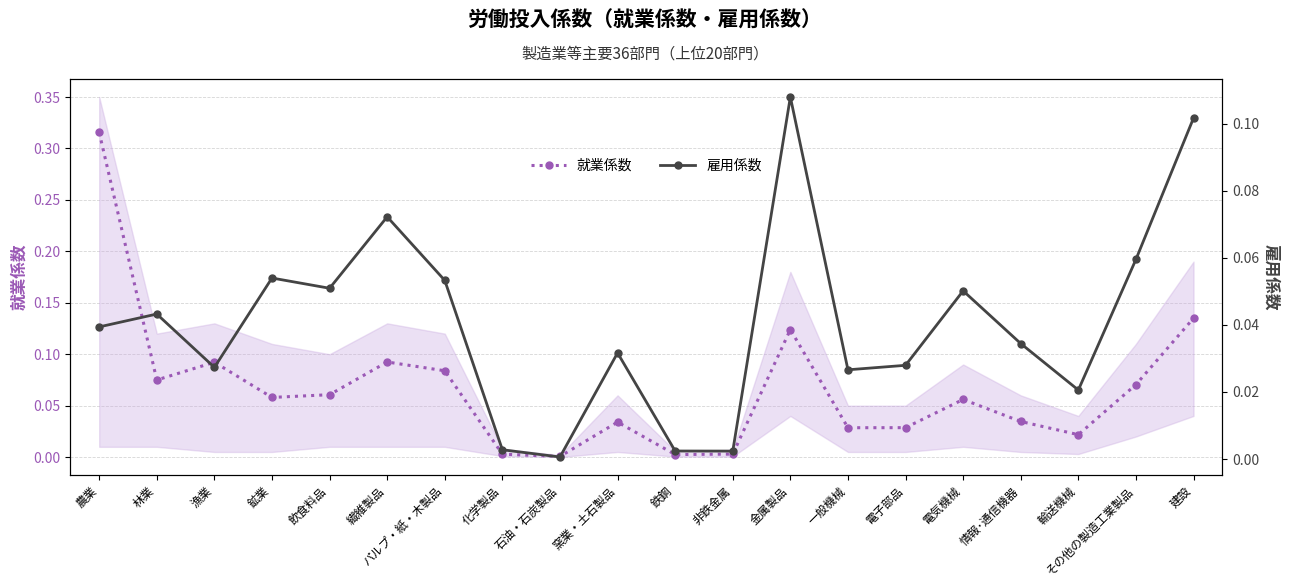

What is the label of the 6th point from the right?

電子部品